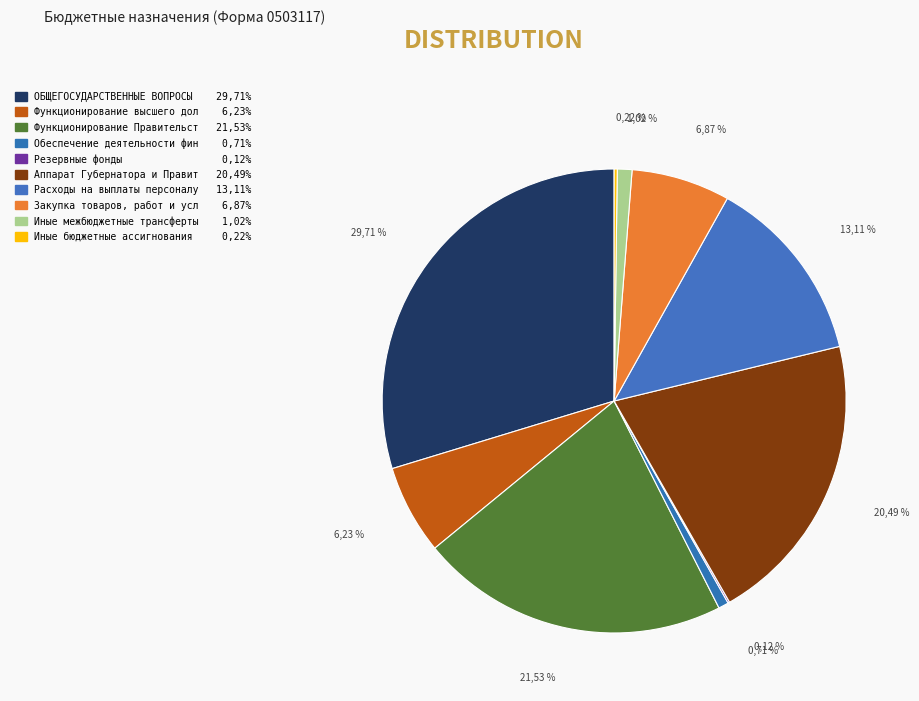

To the nearest percent, what is the difference between the Иные бюджетные ассигнования and Функционирование Правительства slice percentages?

21%